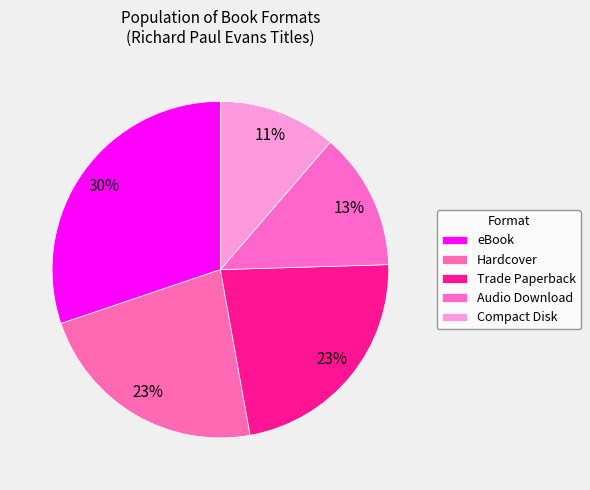

How many segments does this pie chart have?

5